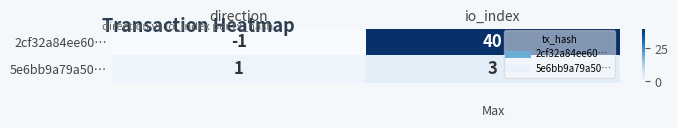

At how many categories does at least one series exceed 27?

1